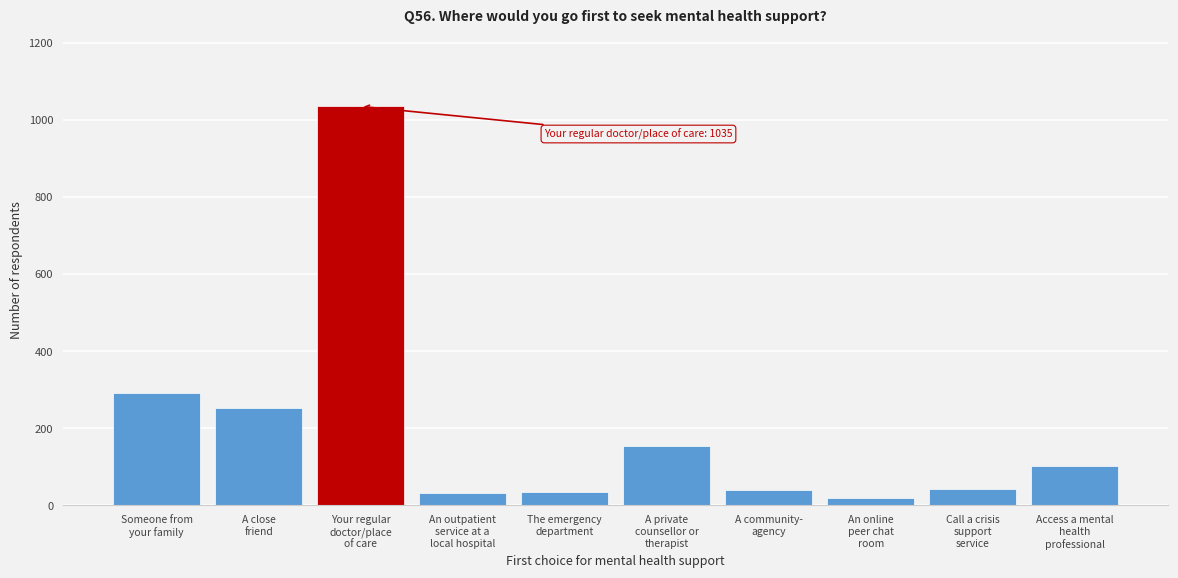

What is the average value?

200